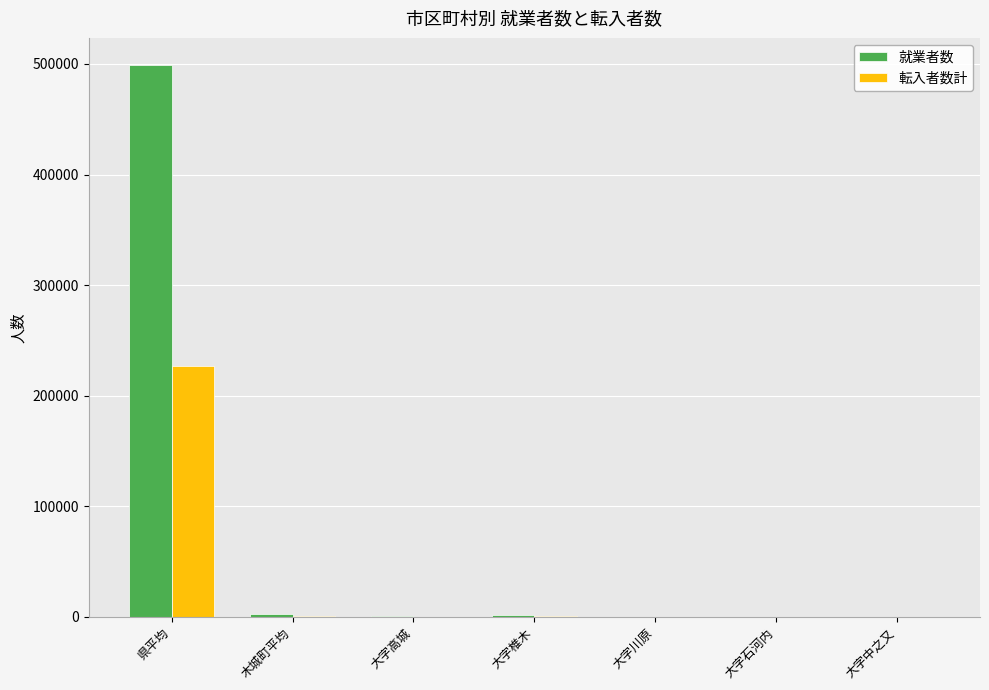

Which series has the largest total across all categories?

就業者数